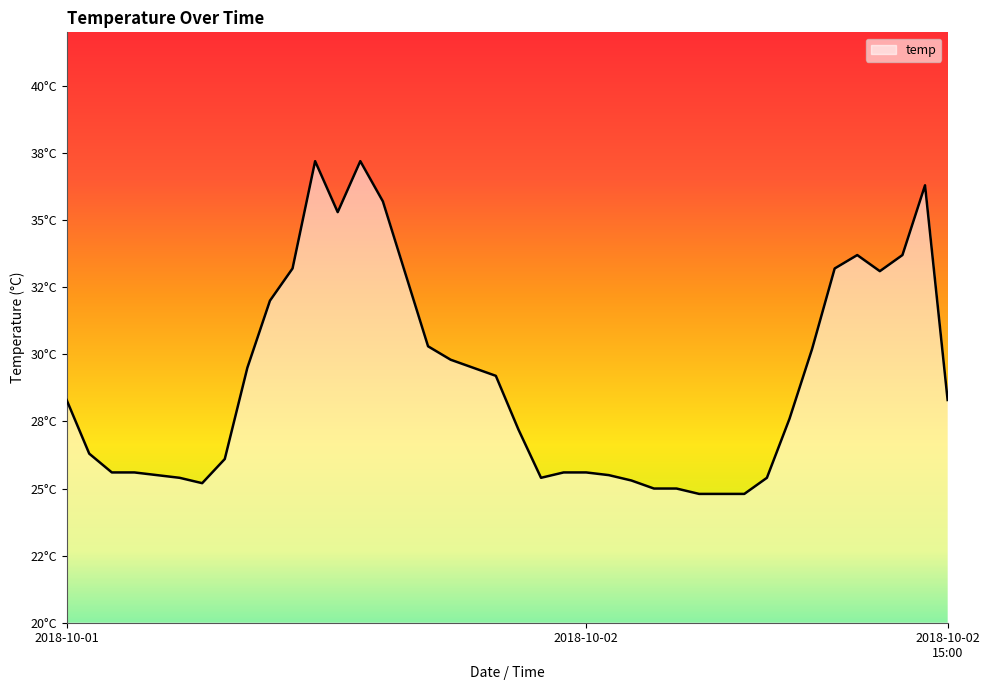

How many lines are shown in the chart?

1